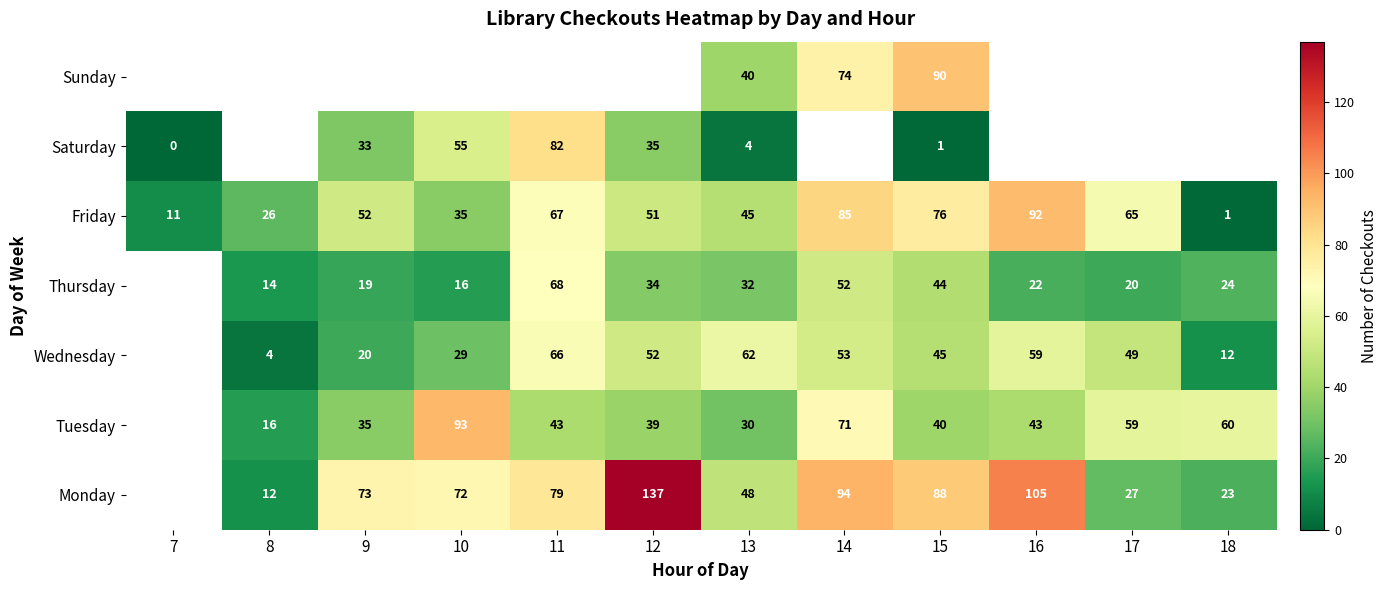

What is the difference between the Wednesday values at 18 and 14?

41